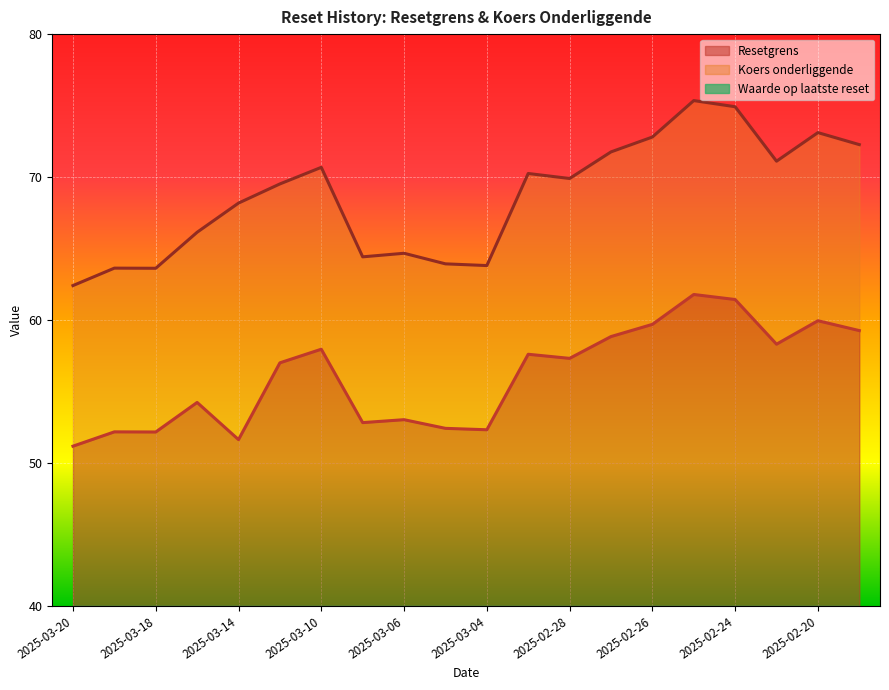

At which category is the sum across all series the highest?

2025-02-25